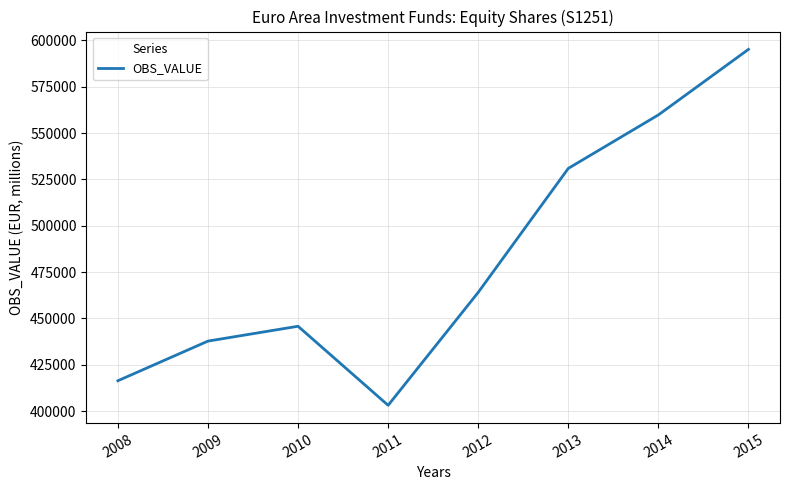

At which category does the chart reach its peak across all series?

2015